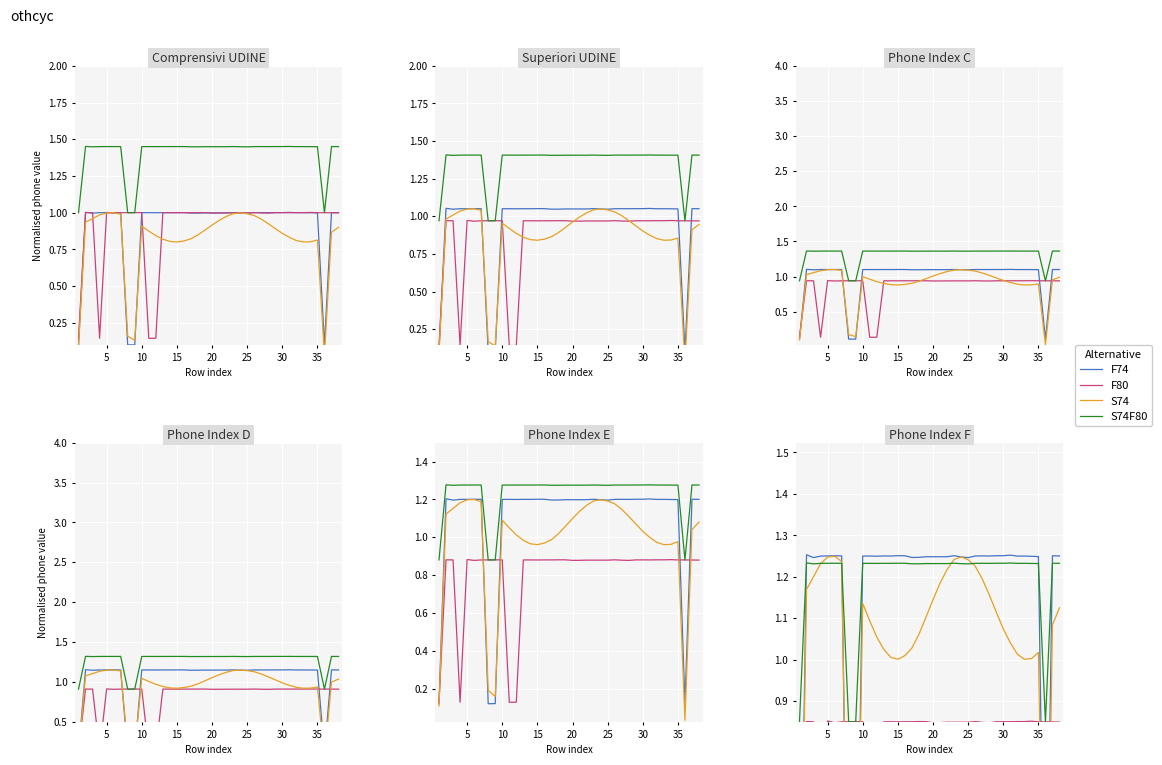

Does the chart display data point markers on the line(s)?

No